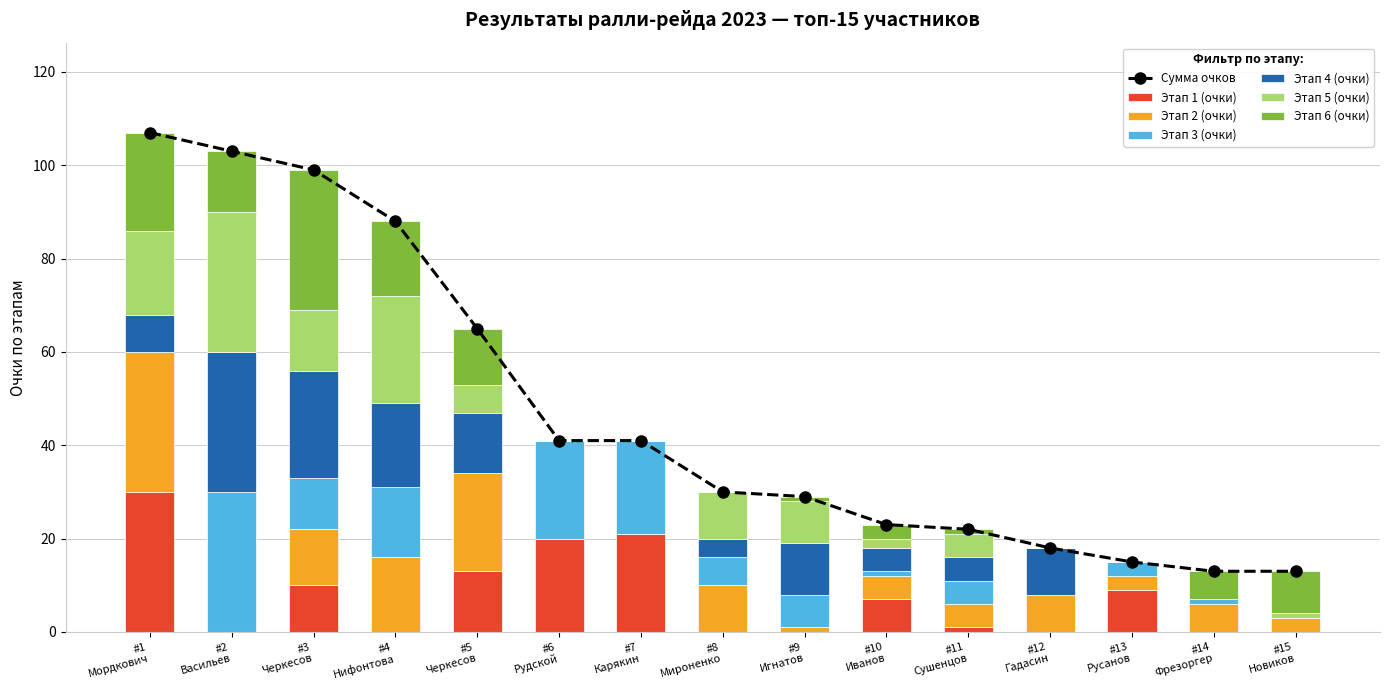

Where does the Этап 1 (очки) series first go above 1?

#1
Мордкович